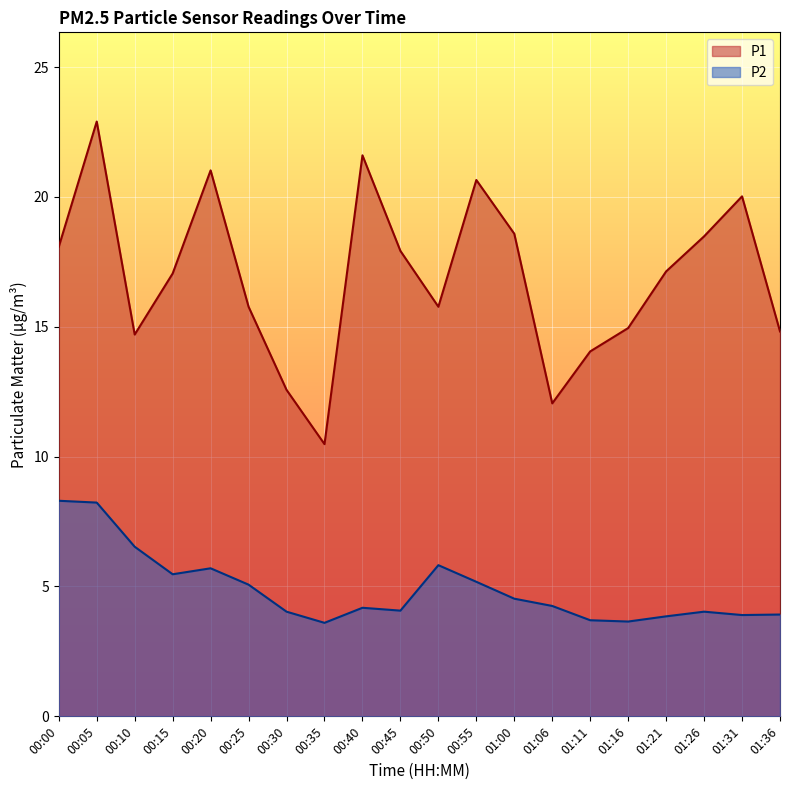

Rank the series by their average value, from lowest to highest.

P2, P1